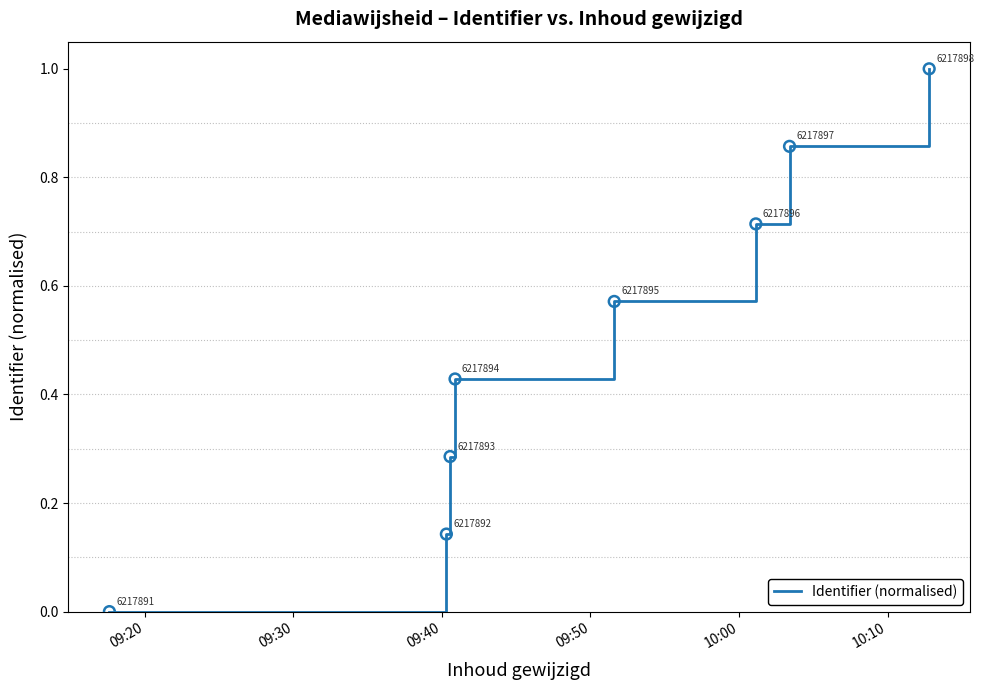

Count the values in the range 0 to 1.

8